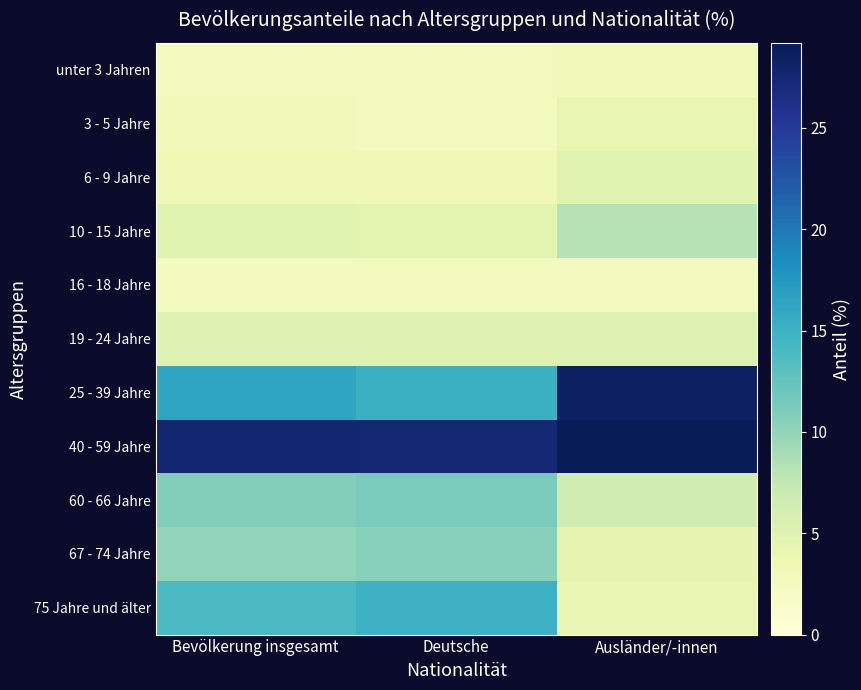

Reading left to right, transcribe all the data shown in this chart.

unter 3 Jahren: Bevölkerung insgesamt=2.7	Deutsche=2.7	Ausländer/-innen=2.8
3 - 5 Jahre: Bevölkerung insgesamt=2.8	Deutsche=2.6	Ausländer/-innen=4.1
6 - 9 Jahre: Bevölkerung insgesamt=3.3	Deutsche=3.2	Ausländer/-innen=4.8
10 - 15 Jahre: Bevölkerung insgesamt=4.9	Deutsche=4.6	Ausländer/-innen=8.1
16 - 18 Jahre: Bevölkerung insgesamt=2.5	Deutsche=2.6	Ausländer/-innen=2.3
19 - 24 Jahre: Bevölkerung insgesamt=5.0	Deutsche=5.0	Ausländer/-innen=5.2
25 - 39 Jahre: Bevölkerung insgesamt=16.2	Deutsche=15.1	Ausländer/-innen=28.6
40 - 59 Jahre: Bevölkerung insgesamt=27.7	Deutsche=27.6	Ausländer/-innen=29.2
60 - 66 Jahre: Bevölkerung insgesamt=10.8	Deutsche=11.2	Ausländer/-innen=6.4
67 - 74 Jahre: Bevölkerung insgesamt=10.0	Deutsche=10.5	Ausländer/-innen=4.4
75 Jahre und älter: Bevölkerung insgesamt=14.0	Deutsche=15.0	Ausländer/-innen=4.1